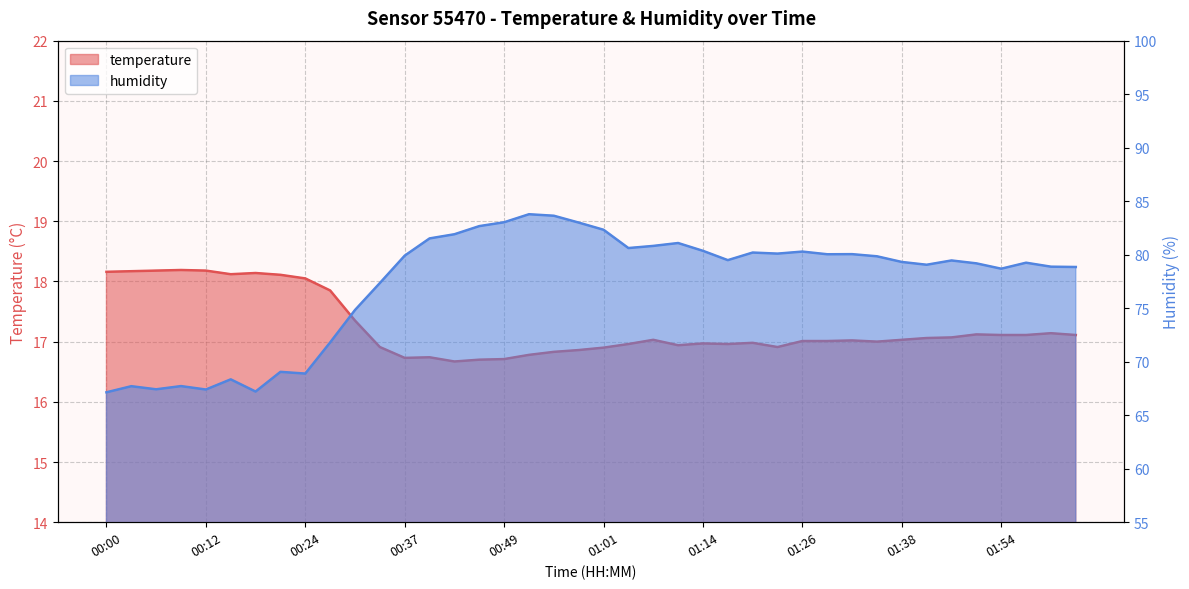

How many values in the temperature series exceed 17?

23